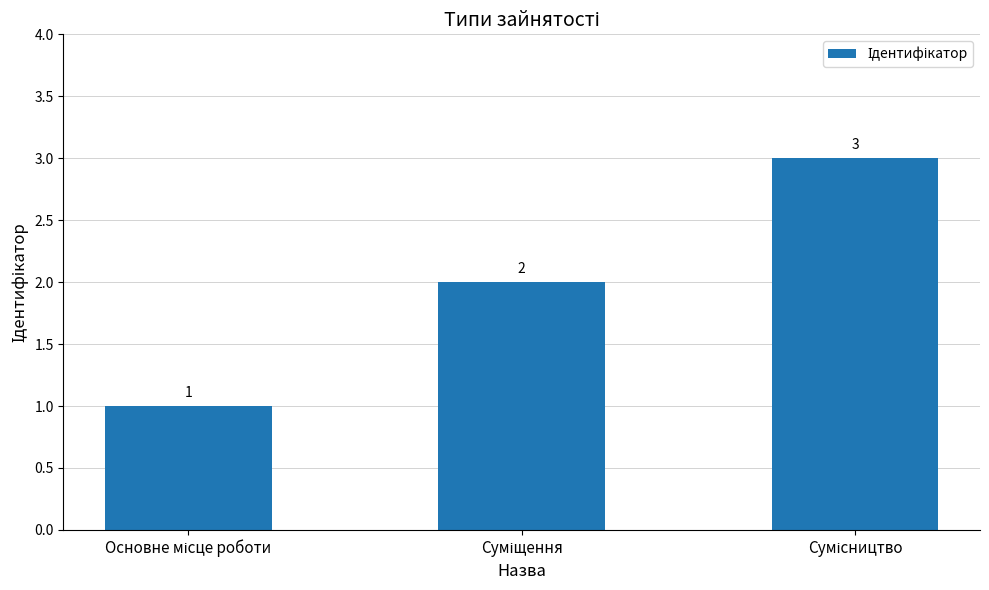

What is the value of the 3rd bar from the left?

3